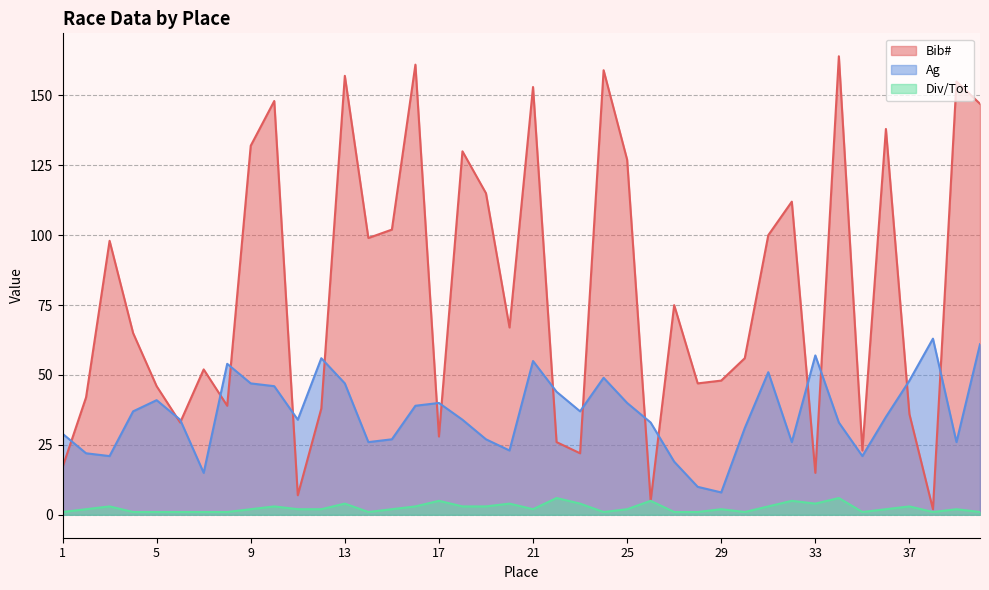

What is the smallest value displayed?

1